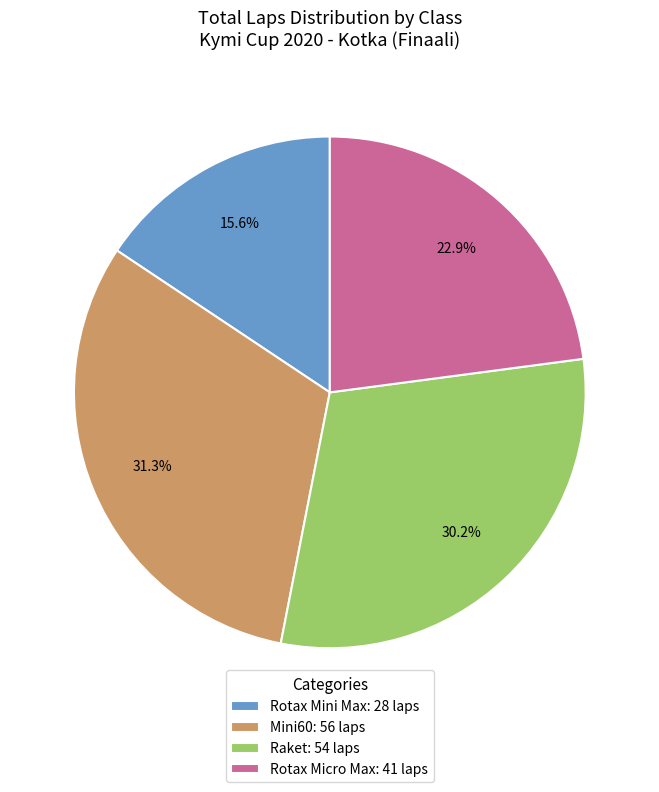

What percentage is NOT represented by Rotax Micro Max: 41 laps?

77.1%